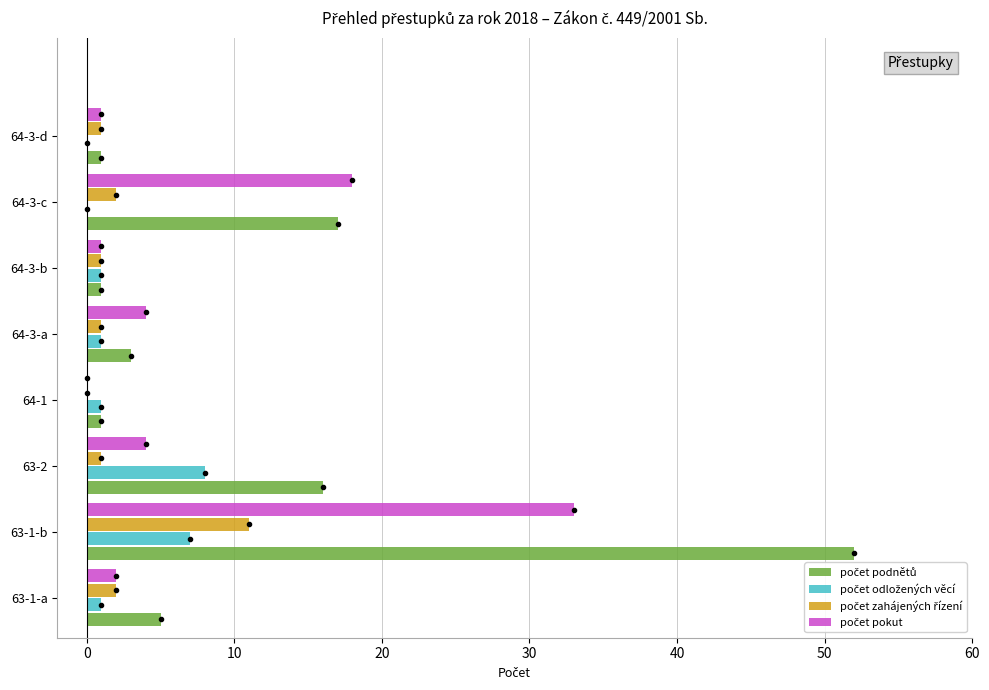

What is the greatest value displayed?

52